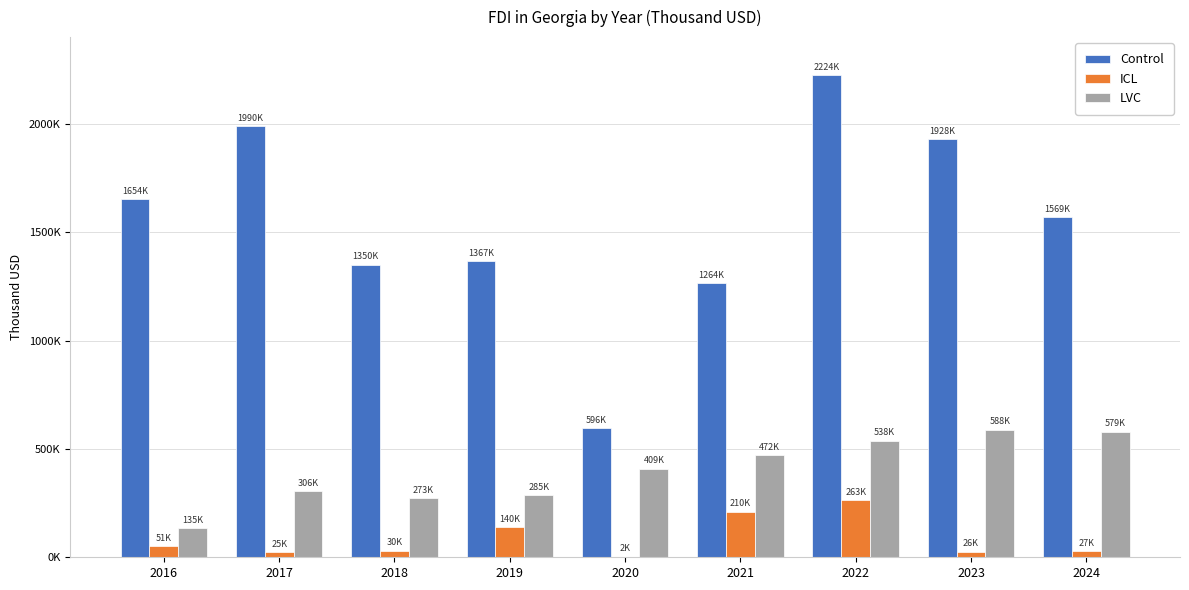

What is the average value of the ICL series?

86535.5